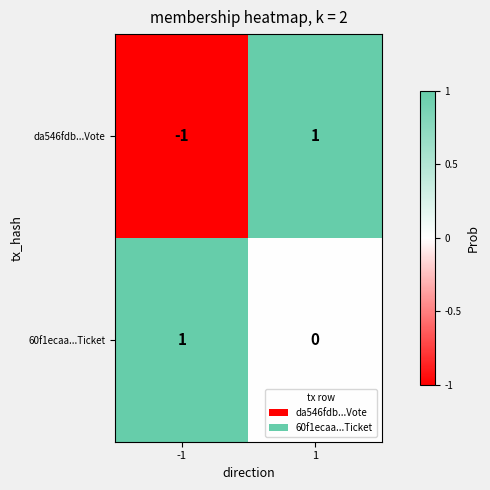

What is the spread (max minus min) of values at 1?

1